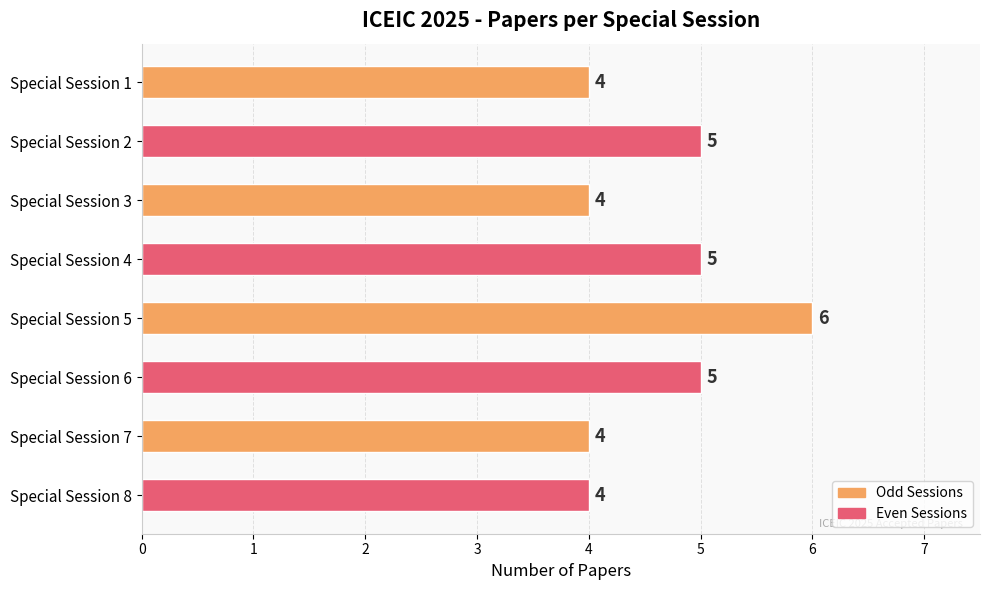

The value at Special Session 8 is 6. True or false?

False